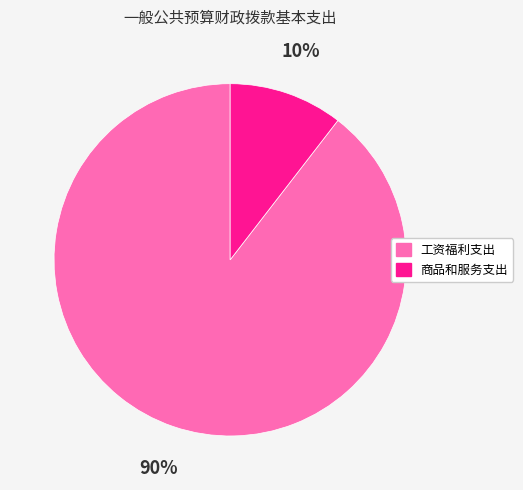

Does any single category account for the majority?

Yes